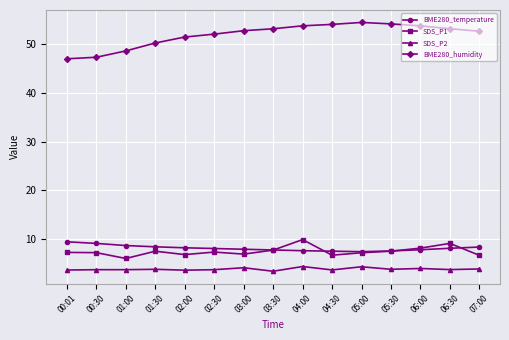

Does the chart display data point markers on the line(s)?

Yes